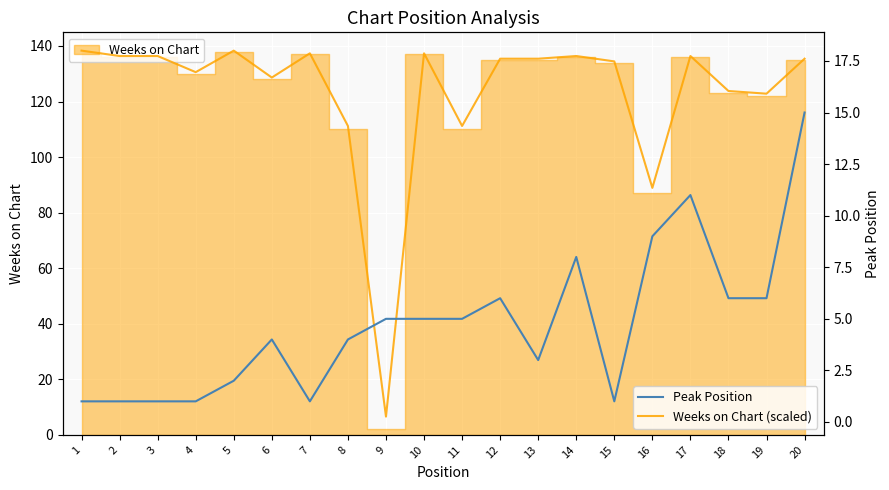

What is the sum of the Peak Position values at 19 and 1?

7.0